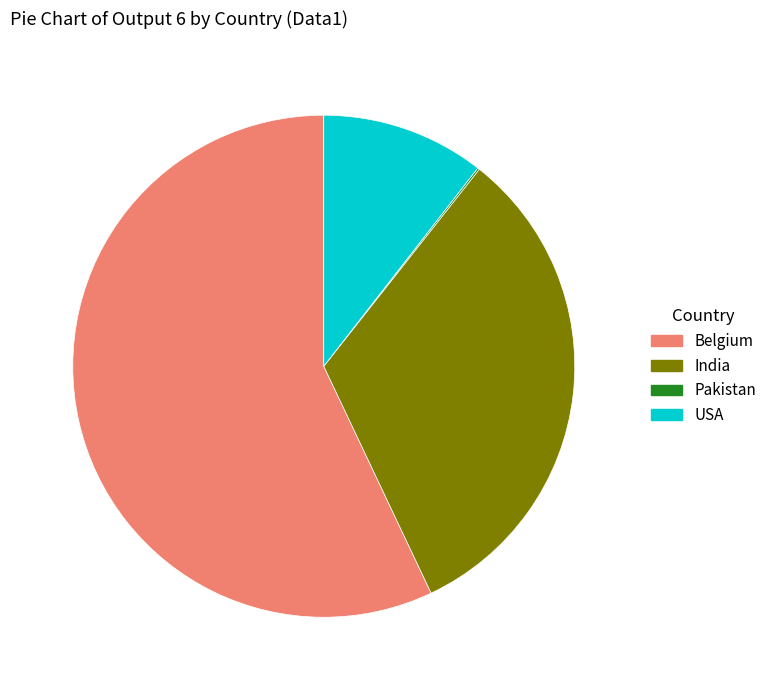

Which category has the biggest portion of the pie?

Belgium